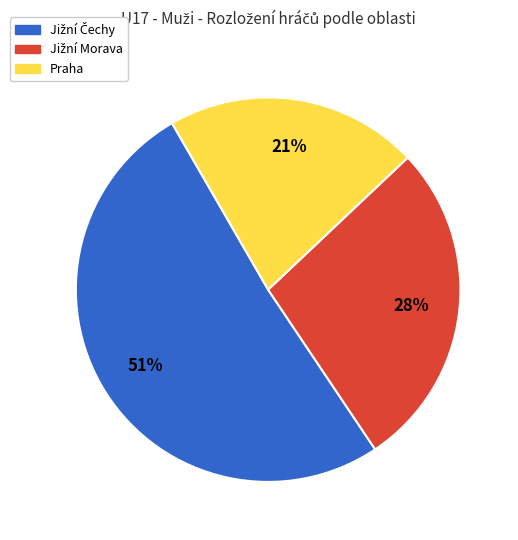

To the nearest percent, what percentage of the pie is Praha?

21%